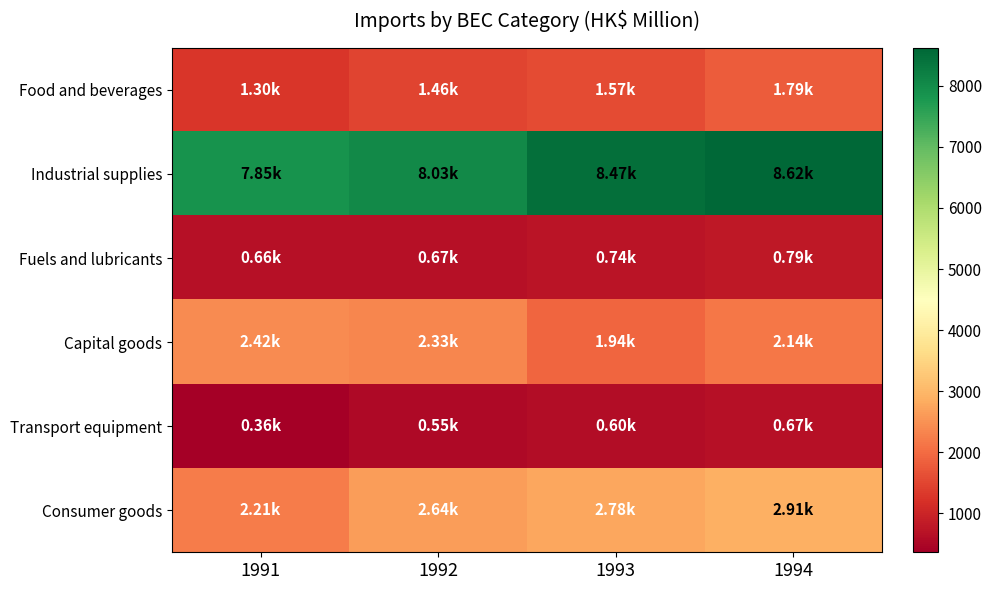

Reading left to right, transcribe all the data shown in this chart.

Food and beverages: 1991=1298	1992=1461	1993=1572	1994=1790
Industrial supplies: 1991=7847	1992=8032	1993=8469	1994=8621
Fuels and lubricants: 1991=659	1992=666	1993=739	1994=793
Capital goods: 1991=2416	1992=2334	1993=1941	1994=2141
Transport equipment: 1991=363	1992=552	1993=604	1994=667
Consumer goods: 1991=2214	1992=2636	1993=2781	1994=2907